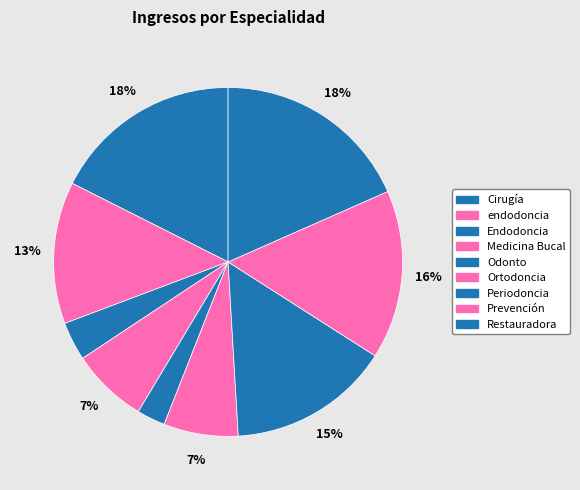

Is it true that Prevención is 30% of the pie?

False